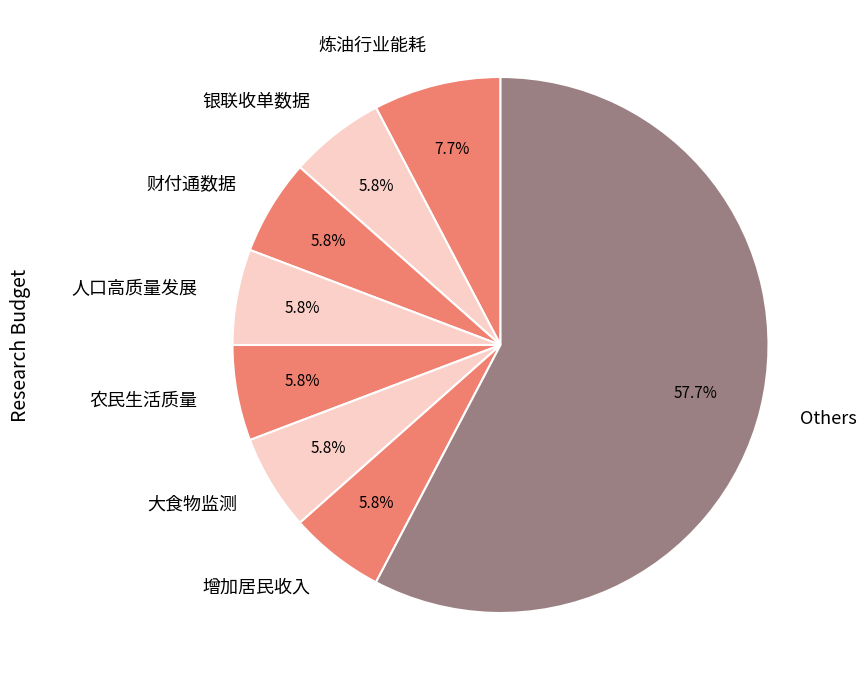

How many slices are in this pie chart?

8